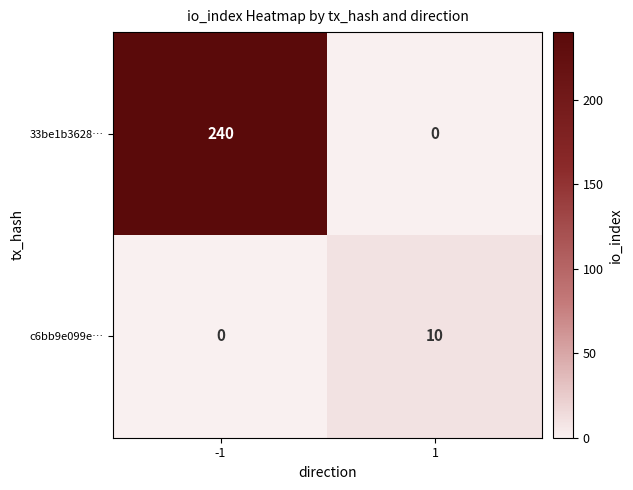

What is the difference between the maximum and minimum values in the c6bb9e099e… series?

10